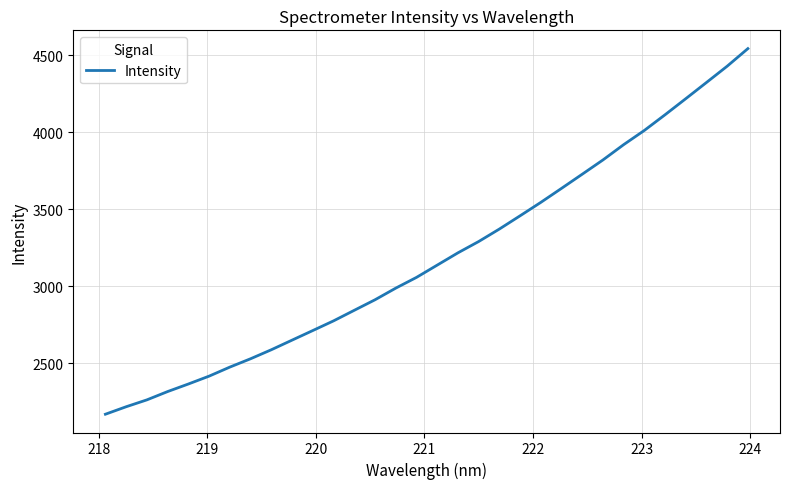

What is the difference between the maximum and minimum values?

2374.6